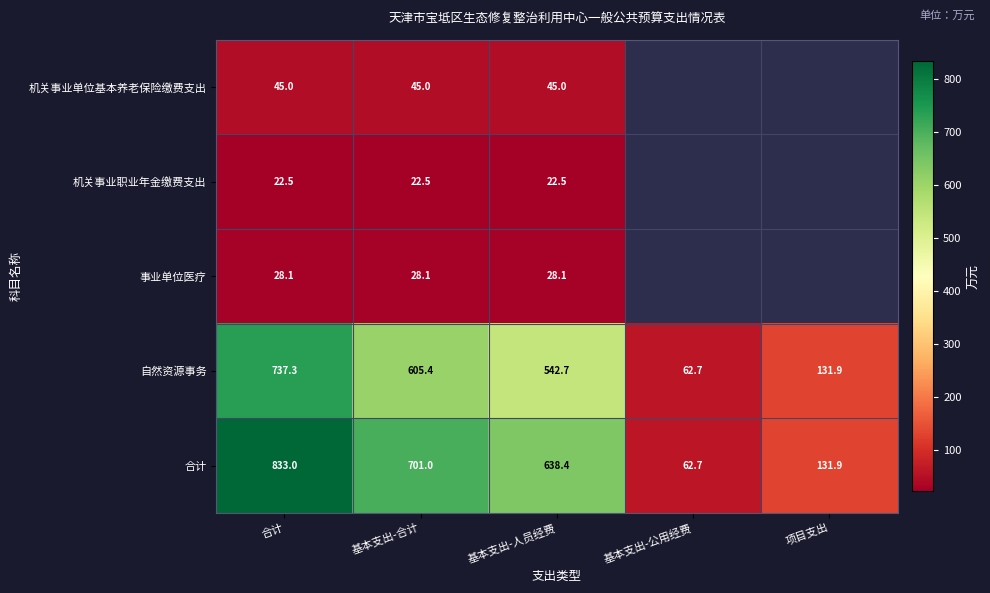

At which label is 合计 closest to 447?

基本支出-人员经费